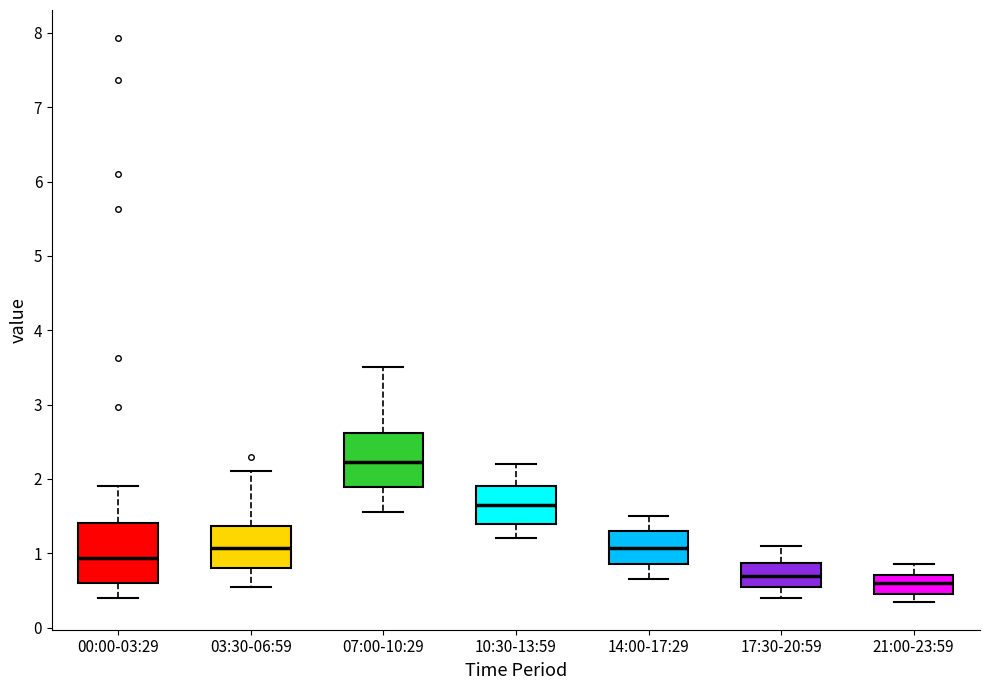

Reading left to right, transcribe this box plot: for each box, give where its median line is, the range the box spans, and where its two whiskers end, as read against the y-axis. The values are not printed on the chart, so give them approximately, as read against the axis.

00:00-03:29: median 0.9, box 0.6 to 1.4, whiskers 0.4 to 1.9
03:30-06:59: median 1.1, box 0.8 to 1.4, whiskers 0.6 to 2.1
07:00-10:29: median 2.2, box 1.9 to 2.6, whiskers 1.6 to 3.5
10:30-13:59: median 1.7, box 1.4 to 1.9, whiskers 1.2 to 2.2
14:00-17:29: median 1.1, box 0.9 to 1.3, whiskers 0.7 to 1.5
17:30-20:59: median 0.7, box 0.6 to 0.9, whiskers 0.4 to 1.1
21:00-23:59: median 0.6, box 0.5 to 0.7, whiskers 0.4 to 0.9